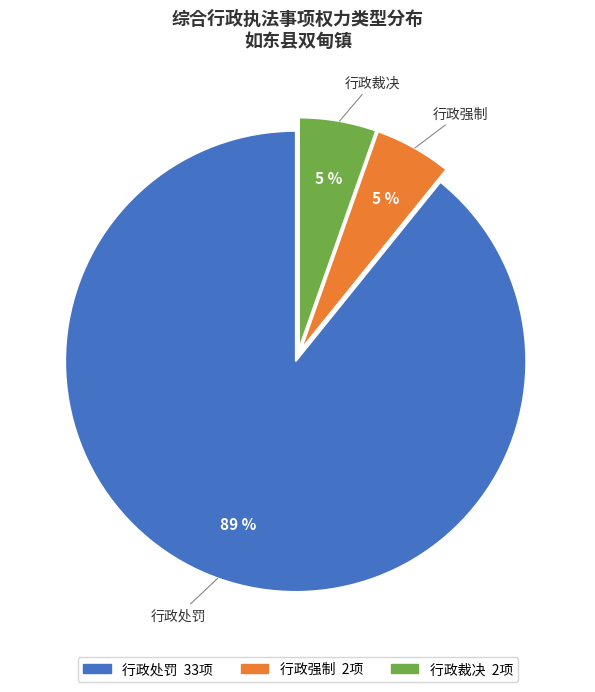

What is the largest slice in the pie chart?

行政处罚